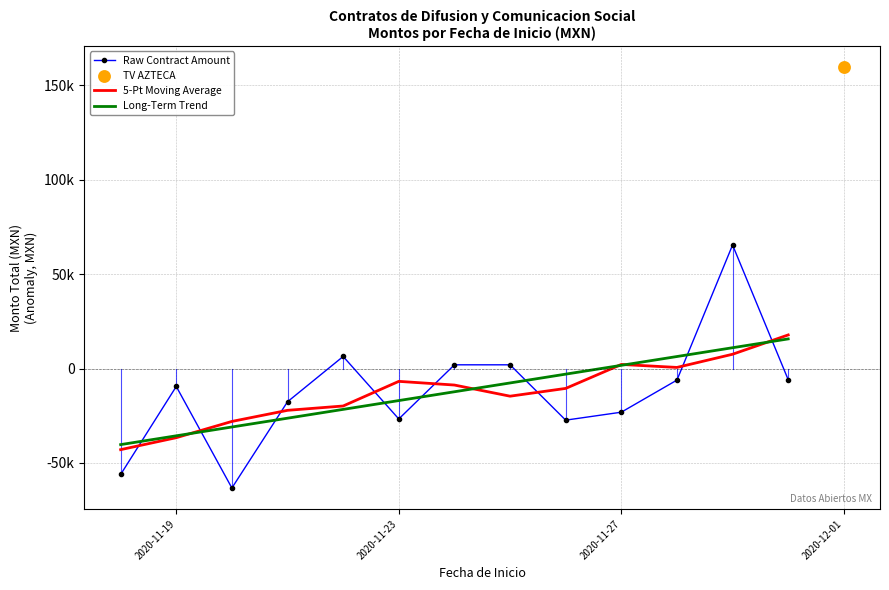

Which series has the largest Y range (max minus min)?

Raw Contract Amount